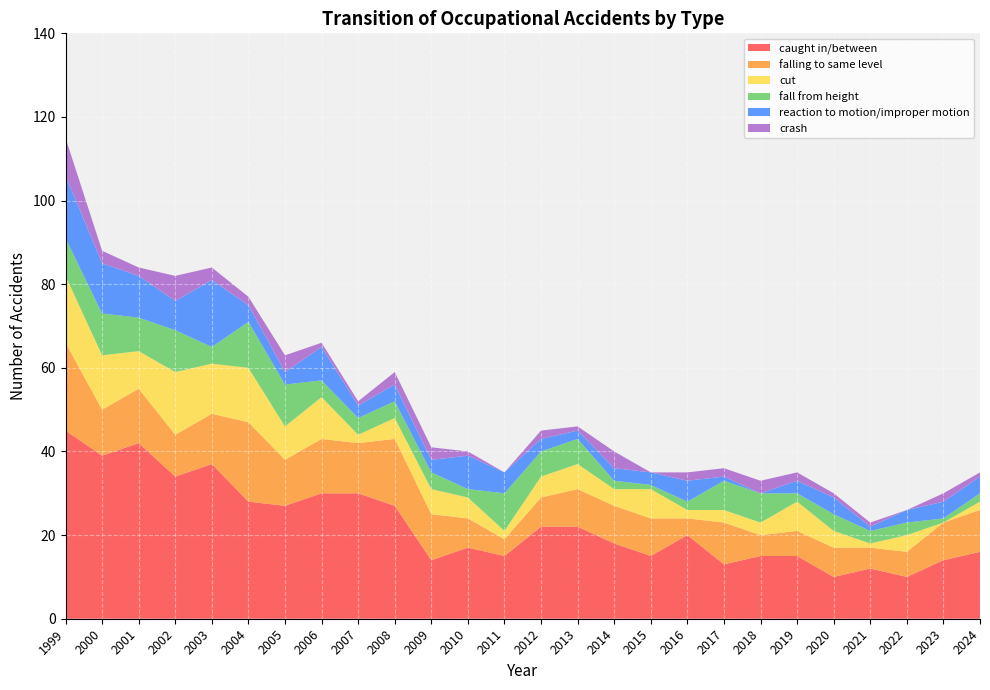

Reading left to right, what are all the values shown in this chart?

caught in/between: 45	39	42	34	37	28	27	30	30	27	14	17	15	22	22	18	15	20	13	15	15	10	12	10	14	16
falling to same level: 21	11	13	10	12	19	11	13	12	16	11	7	4	7	9	9	9	4	10	5	6	7	5	6	9	10
cut: 16	13	9	15	12	13	8	10	2	5	6	5	2	5	6	4	7	2	3	3	7	4	1	4	0	2
fall from height: 9	10	8	10	4	11	10	4	4	4	4	2	9	6	6	2	1	2	7	7	2	4	3	3	1	2
reaction to motion/improper motion: 15	12	10	7	16	4	3	8	3	4	3	8	5	3	2	3	3	5	1	0	3	4	1	3	4	4
crash: 9	3	2	6	3	2	4	1	1	3	3	1	0	2	1	4	0	2	2	3	2	1	1	0	2	1